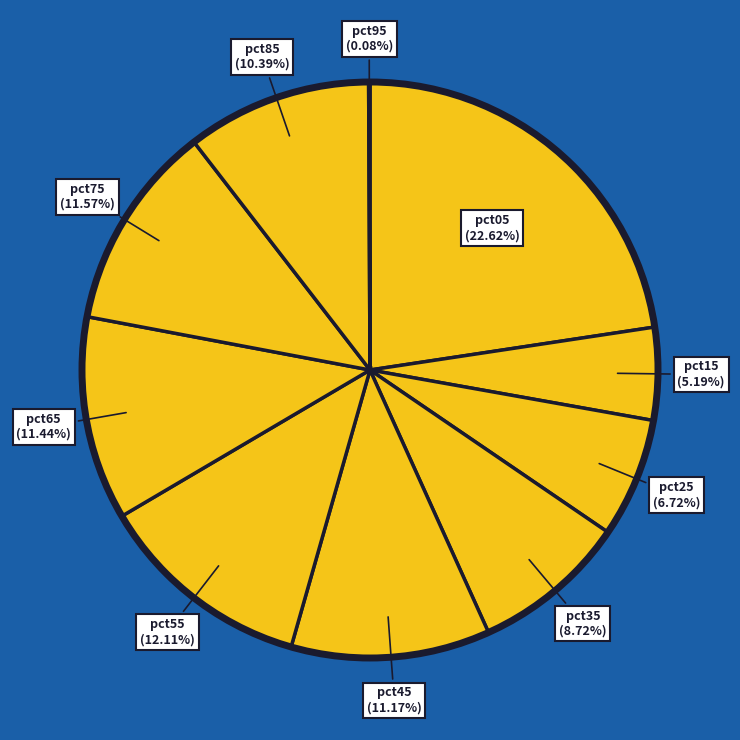

What portion of the pie excludes pct45?

88.8%